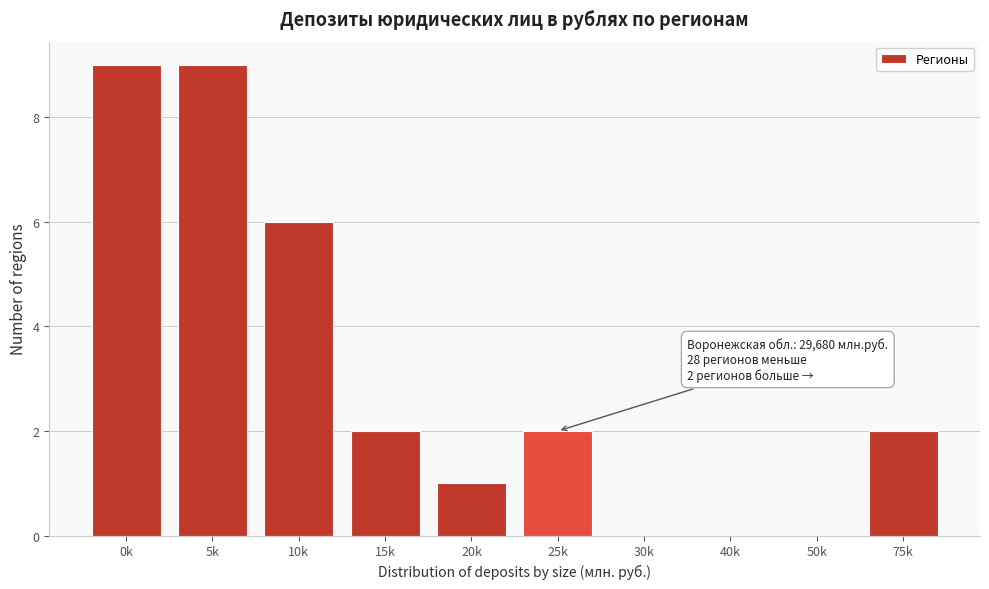

Reading left to right, what are all the values shown in this chart?

0k=9	5k=9	10k=6	15k=2	20k=1	25k=2	30k=0	40k=0	50k=0	75k=2